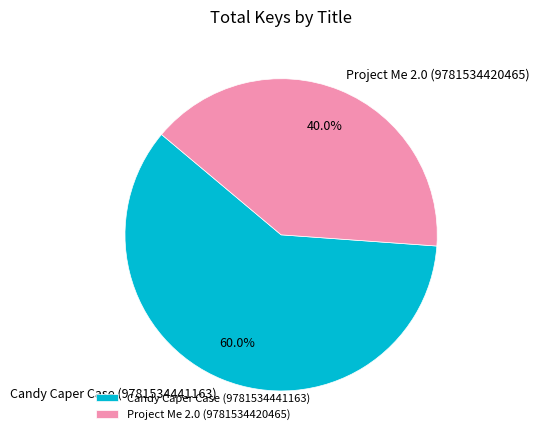

Count the number of slices in the pie.

2